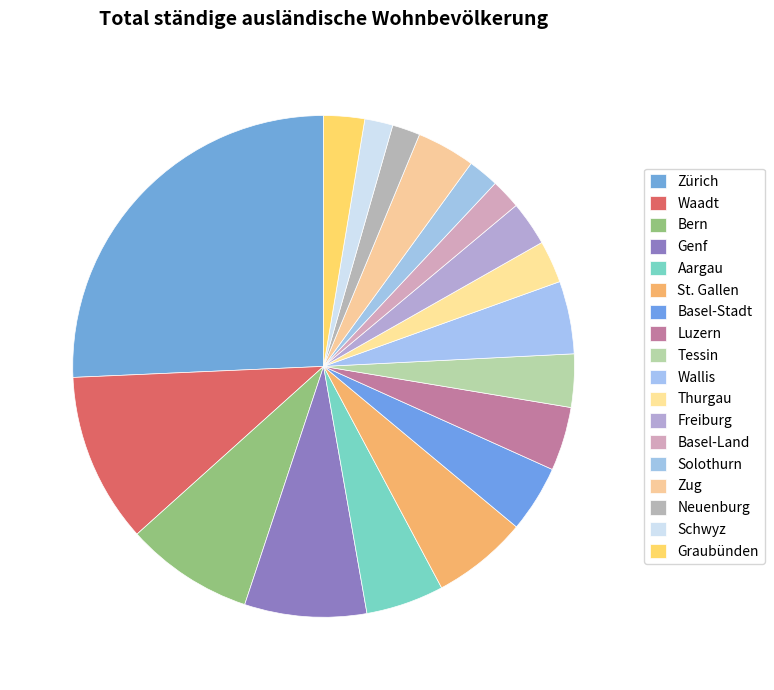

Between Basel-Stadt and Solothurn, which is larger?

Basel-Stadt